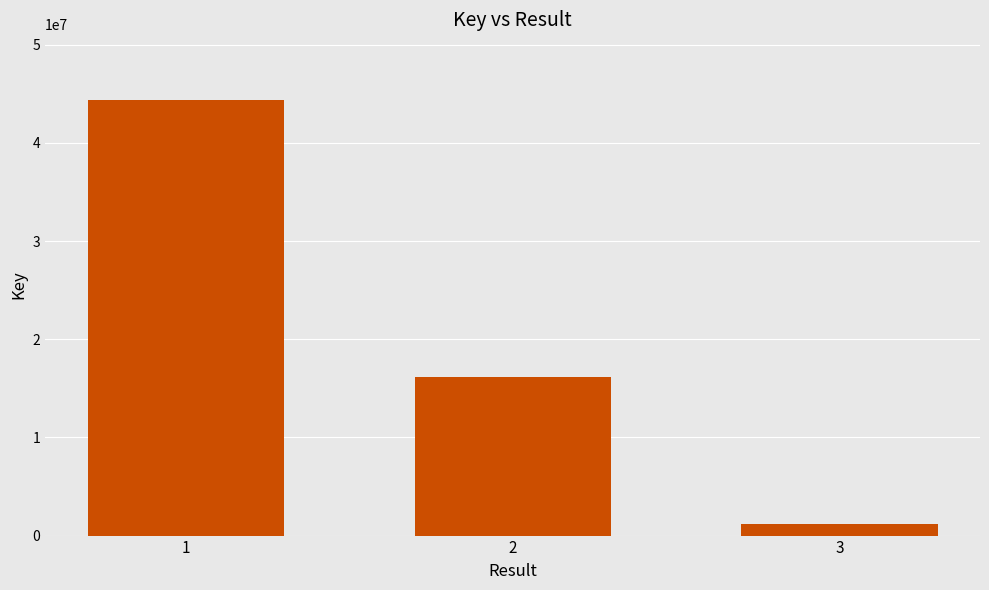

The value at 1 is 66418913. True or false?

False